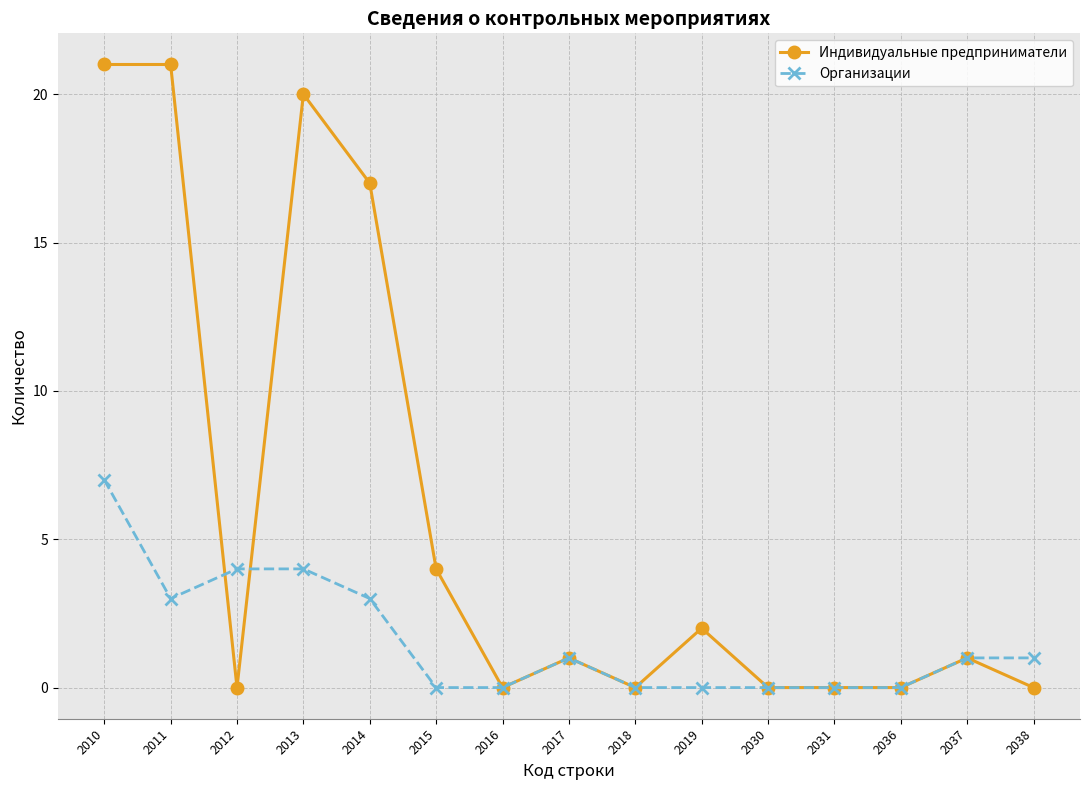

Where do Организации and Индивидуальные предприниматели first cross each other?

2011 and 2012